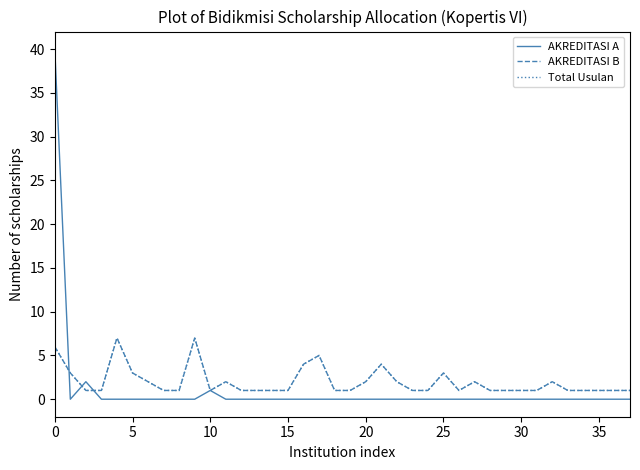

Does the chart display data point markers on the line(s)?

No